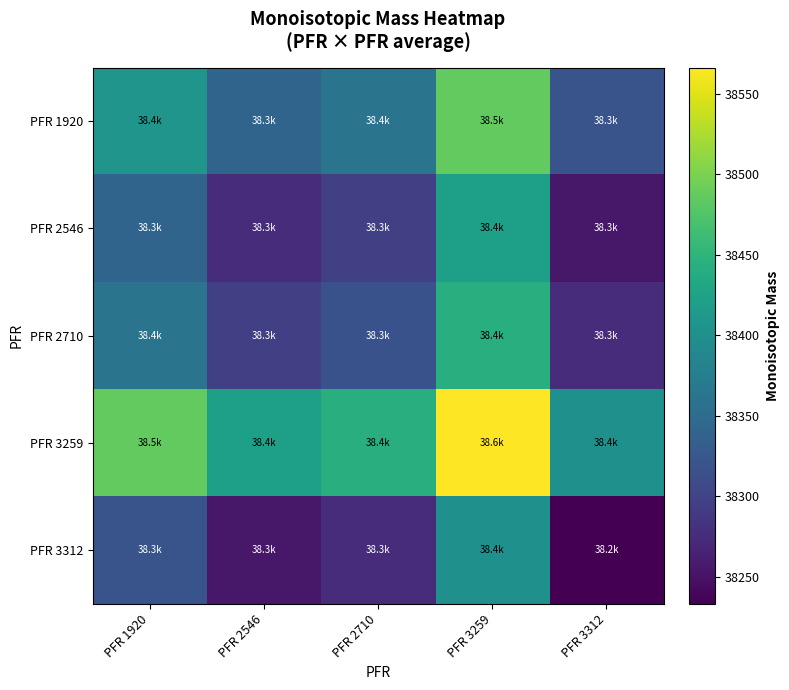

Which label corresponds to the smallest value in the chart?

PFR 3312